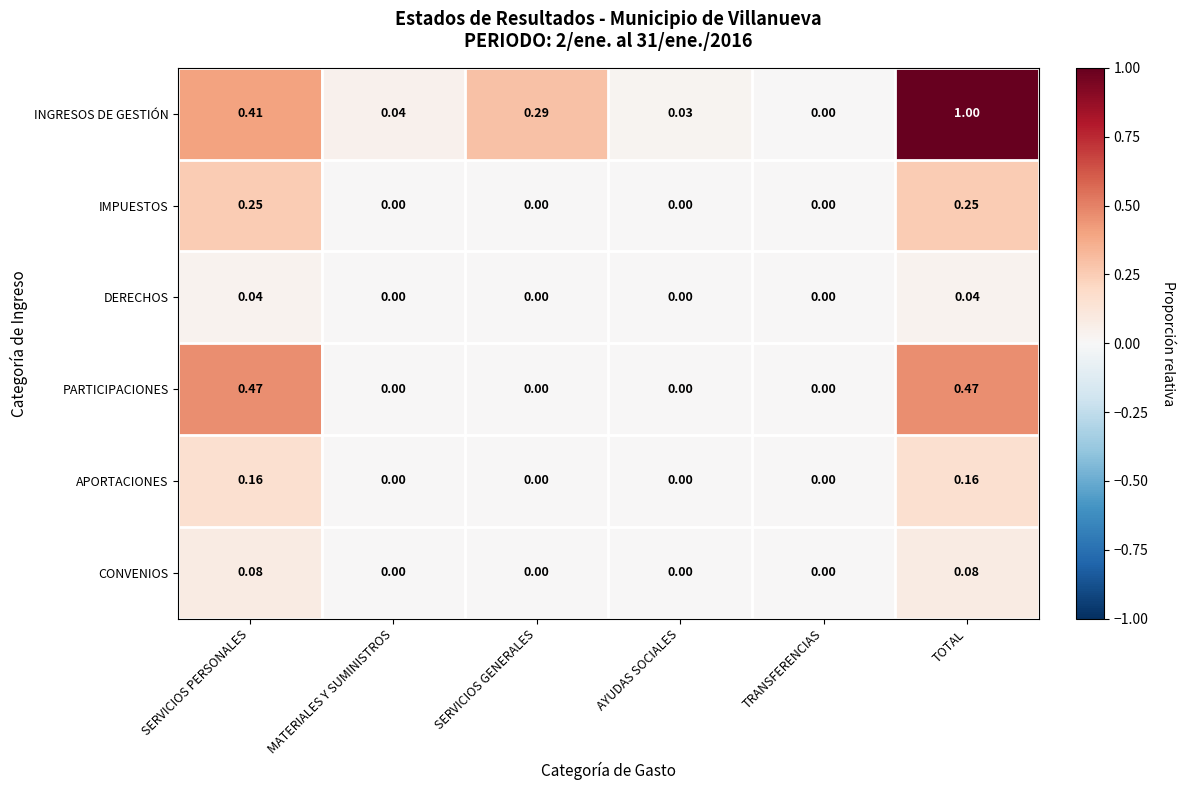

Which series changed the most between TRANSFERENCIAS and TOTAL?

INGRESOS DE GESTIÓN